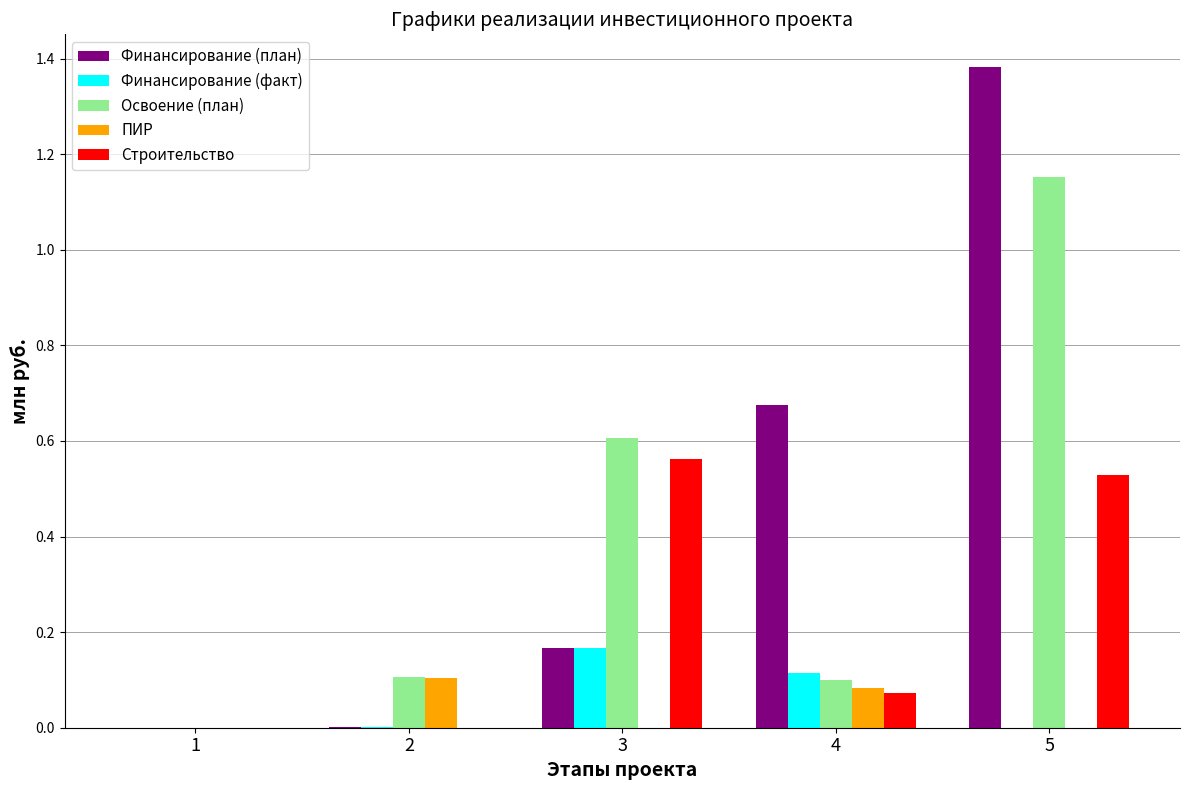

Which series has the largest range (max minus min)?

Финансирование (план)